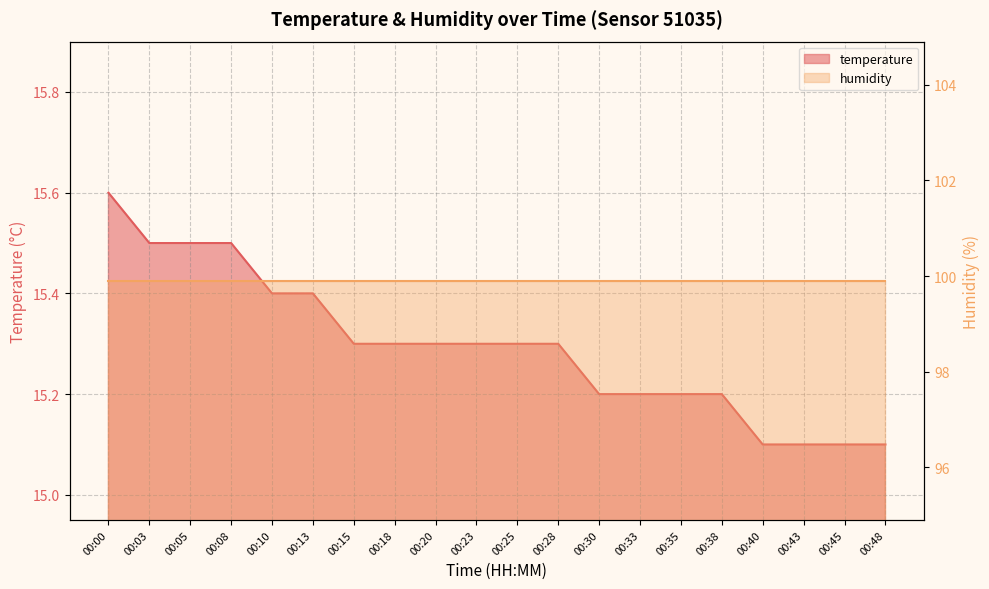

Rank the categories by value from highest to lowest.

00:00, 00:03, 00:05, 00:08, 00:10, 00:13, 00:15, 00:18, 00:20, 00:23, 00:25, 00:28, 00:30, 00:33, 00:35, 00:38, 00:40, 00:43, 00:45, 00:48